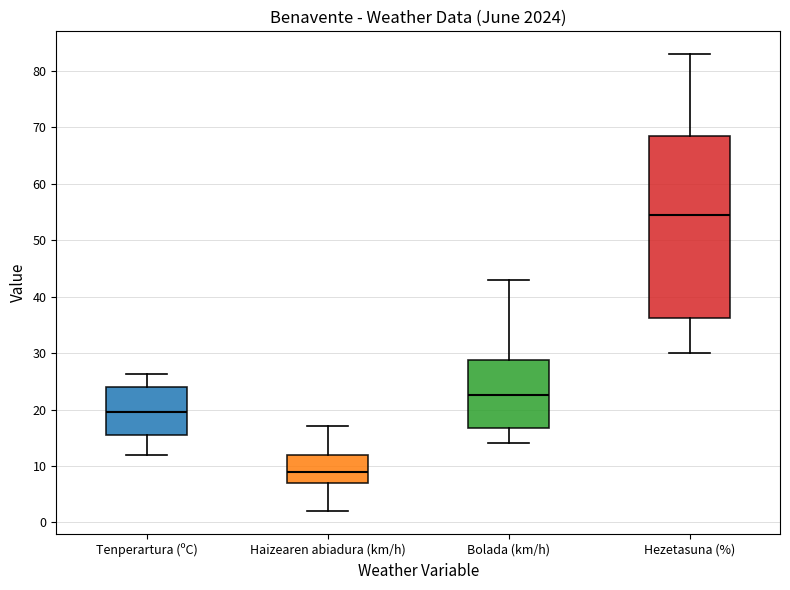

Where does the median line of the box for Tenperartura (ºC) sit on the y-axis? The values are not printed on the chart, so give them approximately, as read against the axis.

20